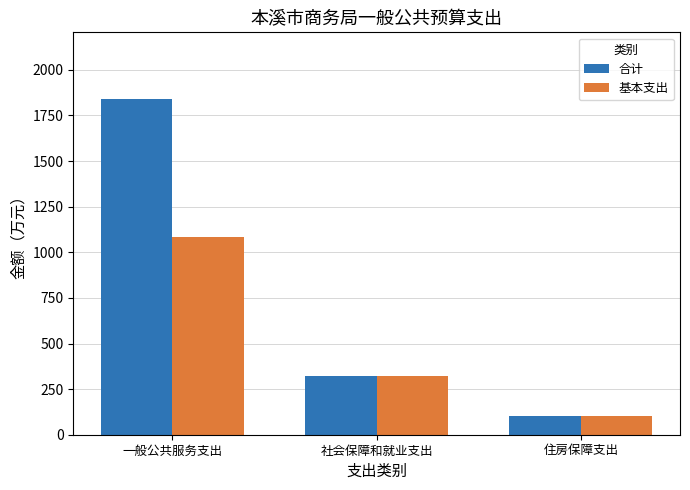

What are all the series names shown in the legend?

合计, 基本支出